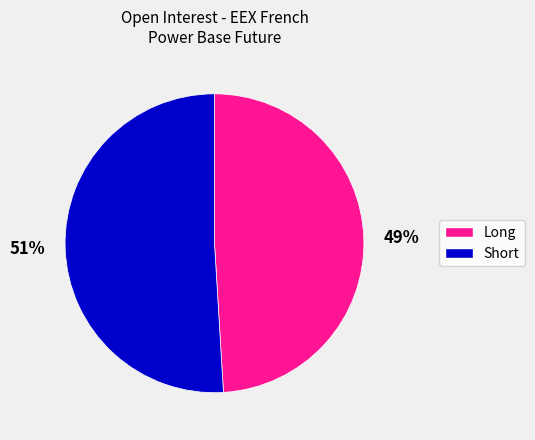

Does any single category account for the majority?

Yes